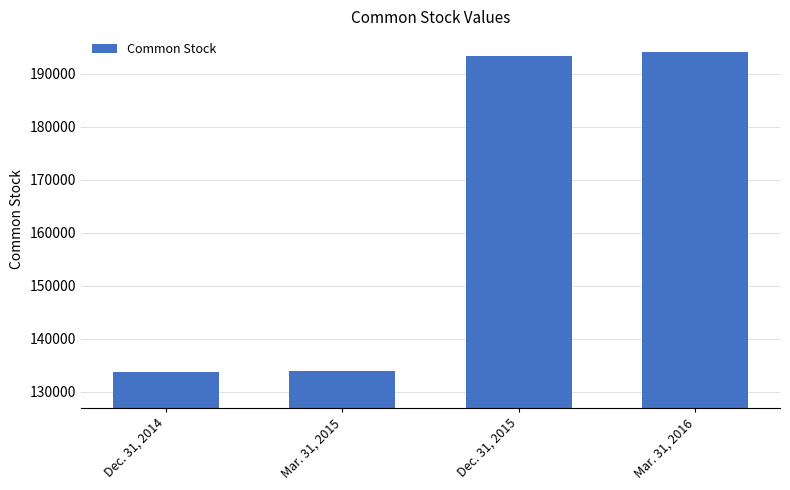

Reading left to right, transcribe all the data shown in this chart.

133676	133992	193364	194153